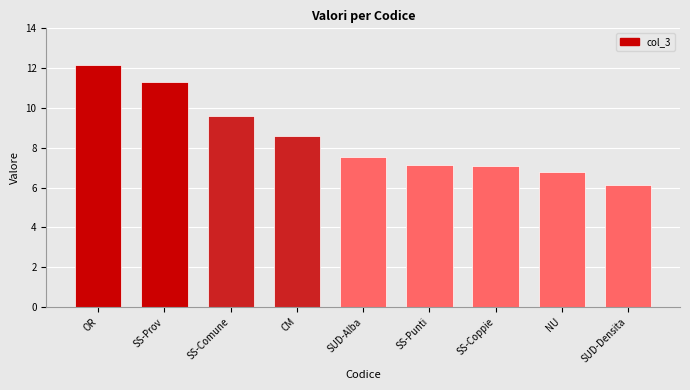

The value at SUD-Alba is 4.4. True or false?

False